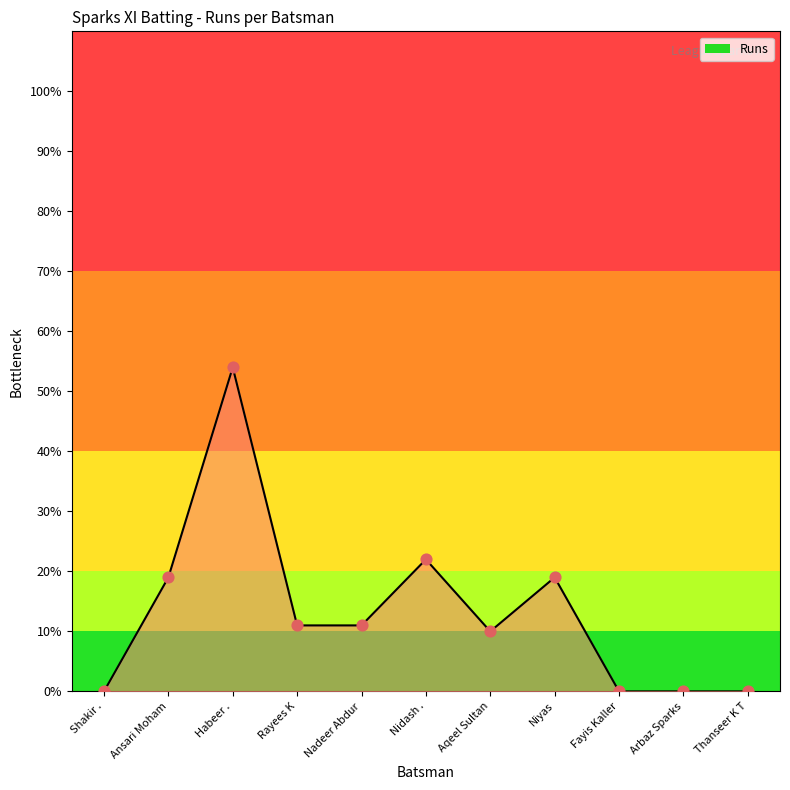

Approximately how many times larger is the value at Rayees K compared to Habeer .?

0.2